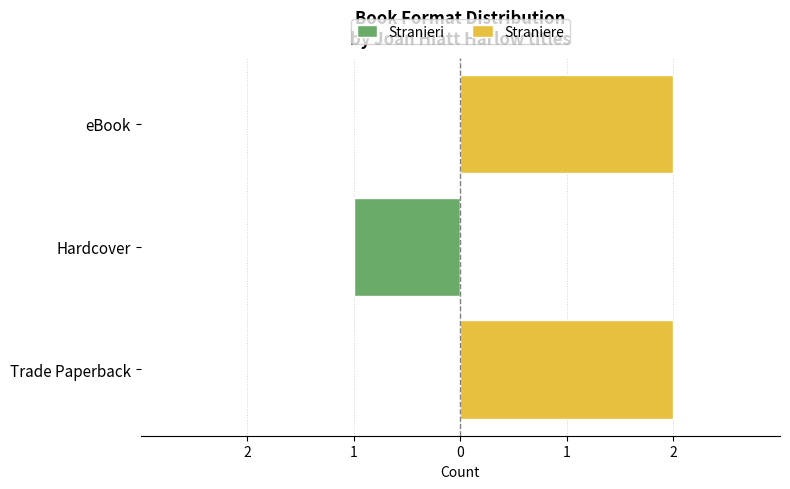

The Stranieri series shows -2 at Hardcover. True or false?

False